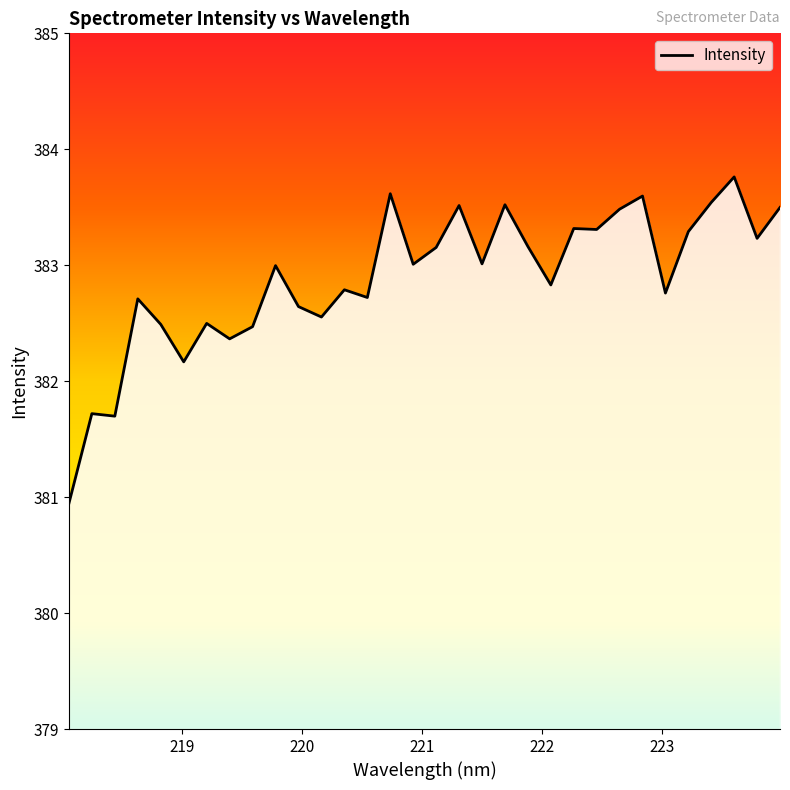

What is the greatest value displayed?

383.8